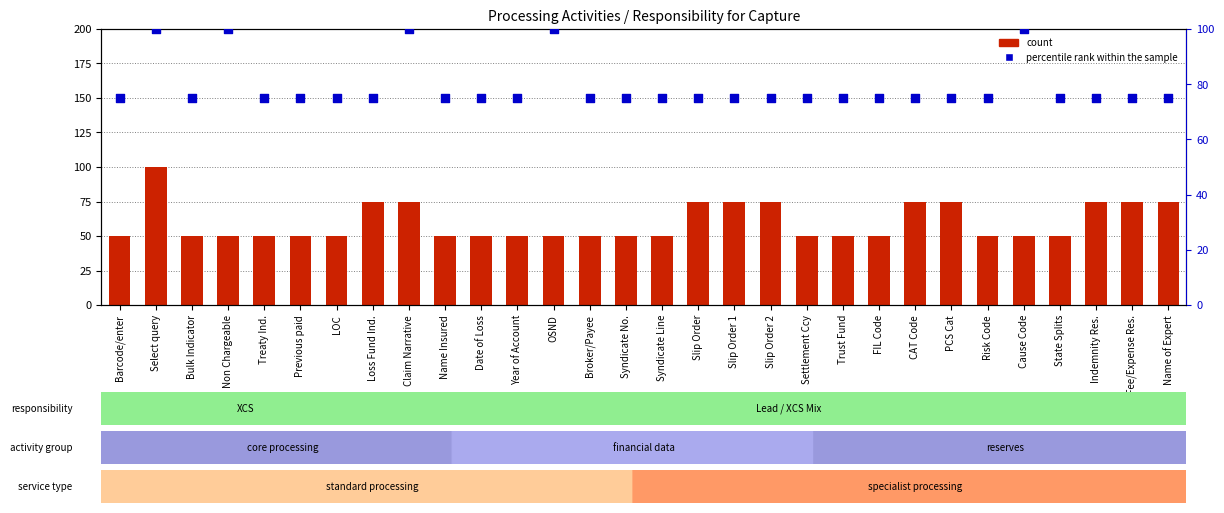

Is the value of count at Name of Expert greater than the value of percentile rank within the sample at Indemnity Res.?

No